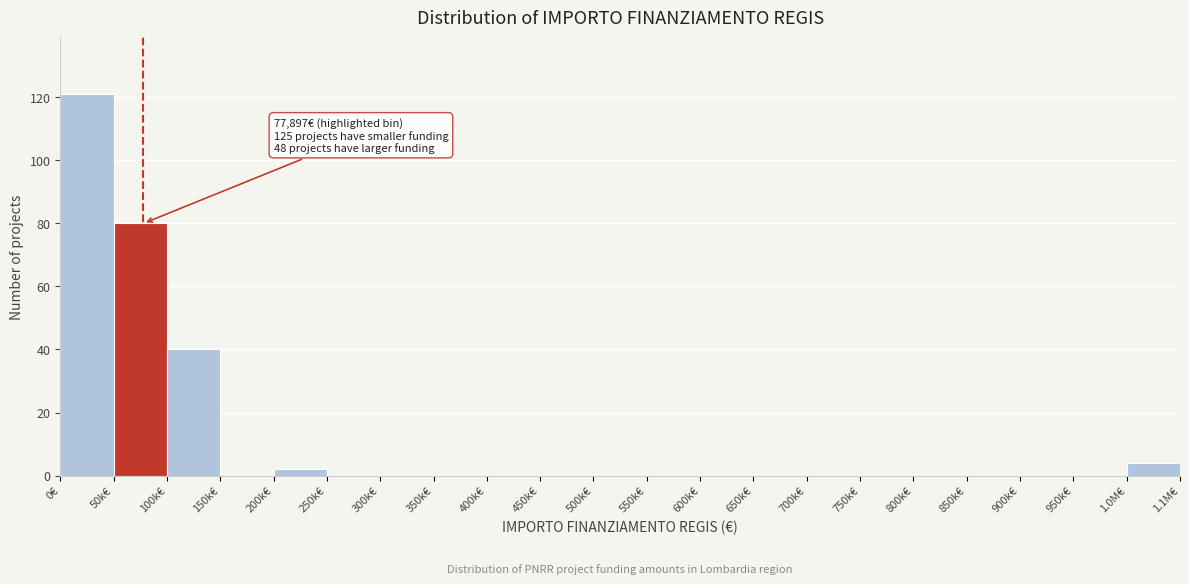

Reading left to right, transcribe all the data shown in this chart.

0€=121	50k€=80	100k€=40	150k€=0	200k€=2	250k€=0	300k€=0	350k€=0	400k€=0	450k€=0	500k€=0	550k€=0	600k€=0	650k€=0	700k€=0	750k€=0	800k€=0	850k€=0	900k€=0	950k€=0	1.0M€=4